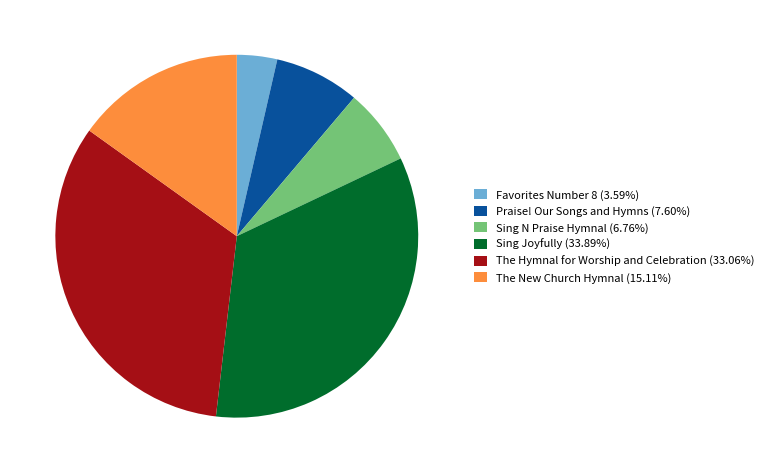

Is Praise! Our Songs and Hymns the majority of the pie?

No